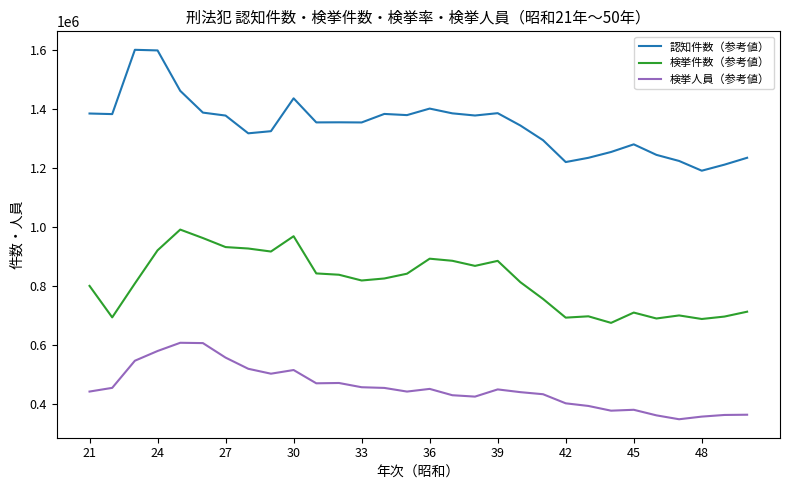

True or false: 検挙件数（参考値） and 検挙人員（参考値） cross at least once.

False